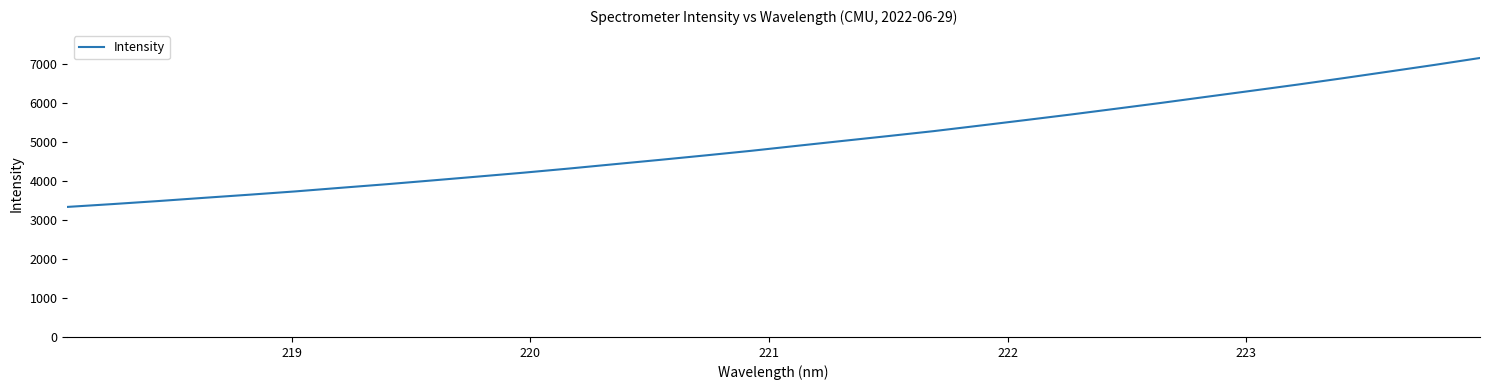

What is the maximum value shown in the chart?

7157.6